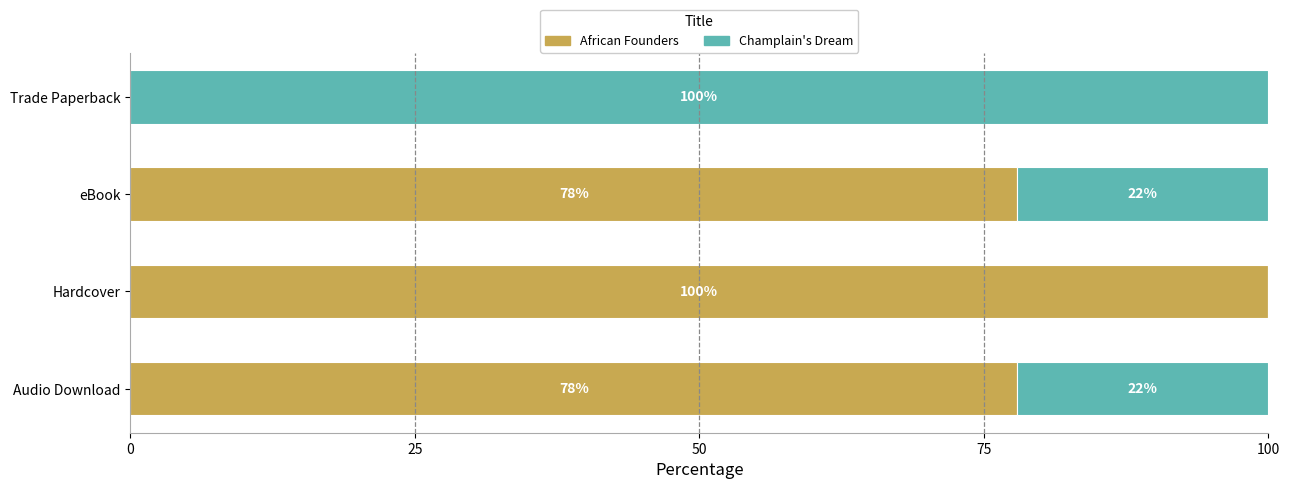

What is the maximum value for African Founders?

100.0